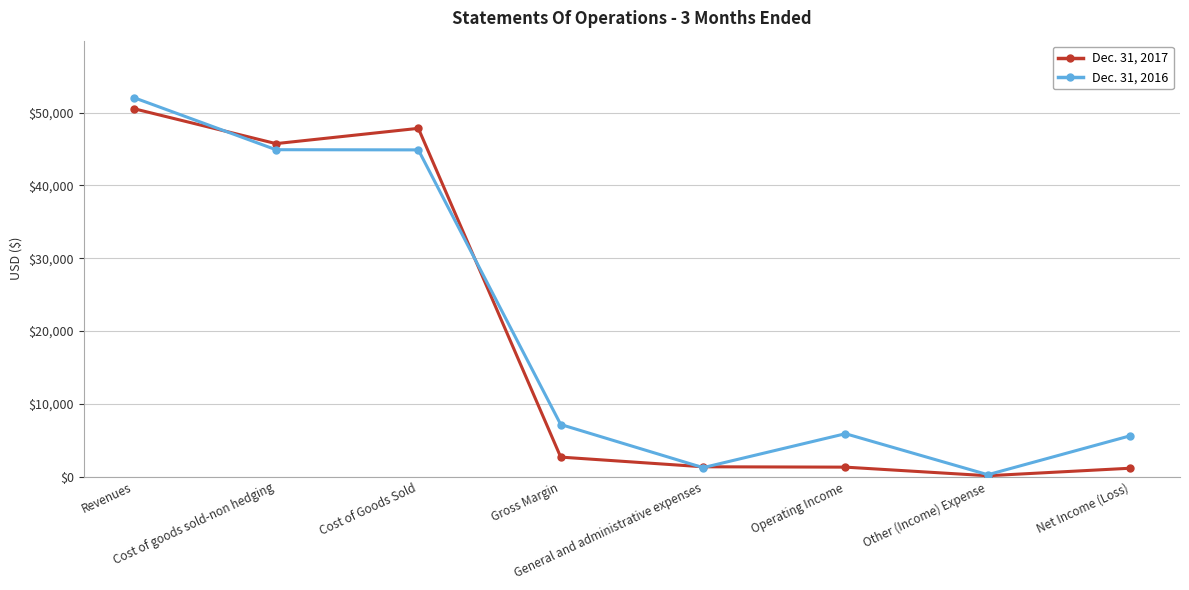

What is the label of the 7th point from the left?

Other (Income) Expense